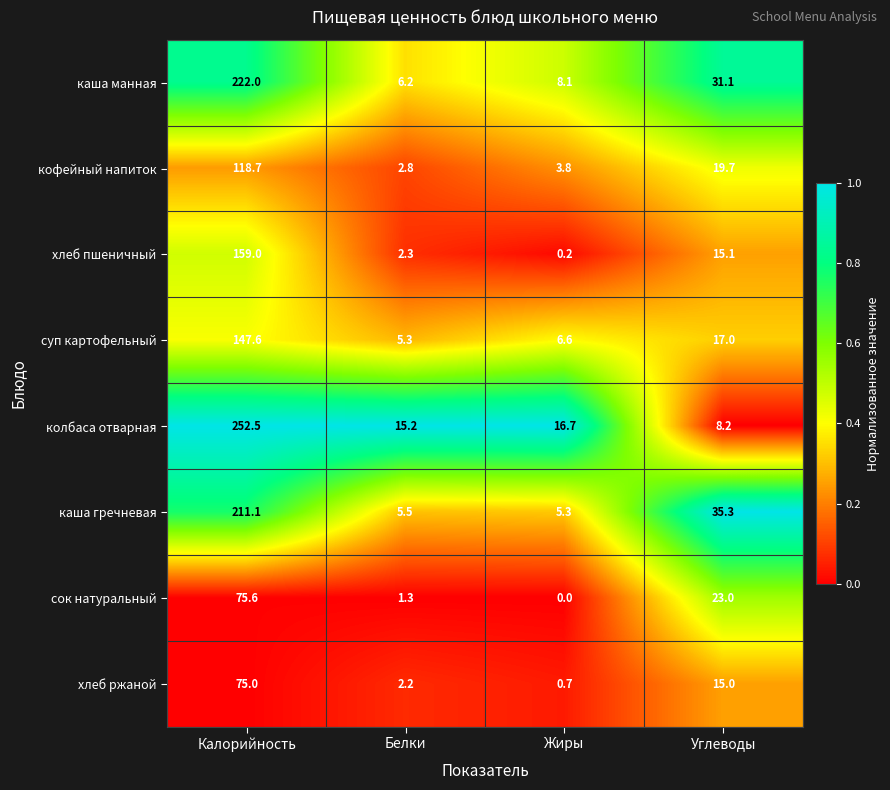

Which label corresponds to the largest value in the chart?

Калорийность